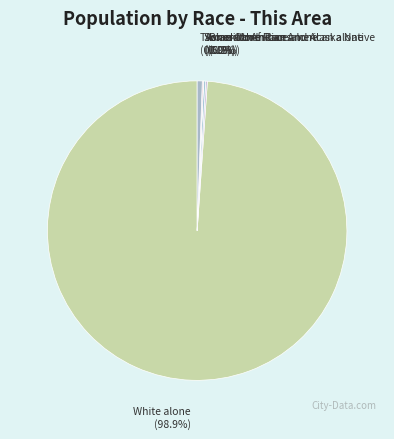

What is the largest slice in the pie chart?

White alone